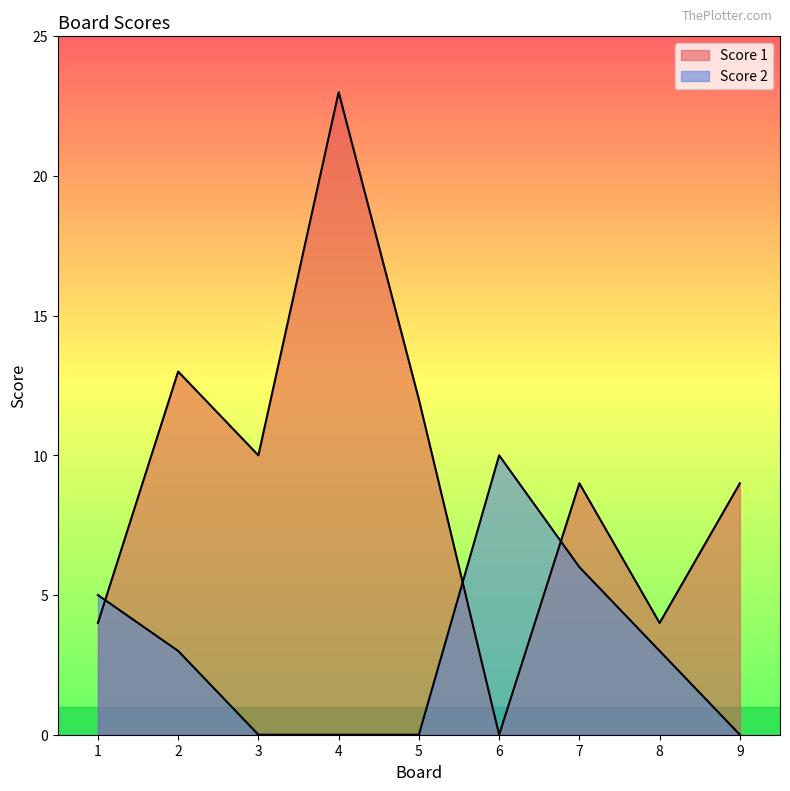

What is the value of the Score 1 point at the 7th from the left?

9